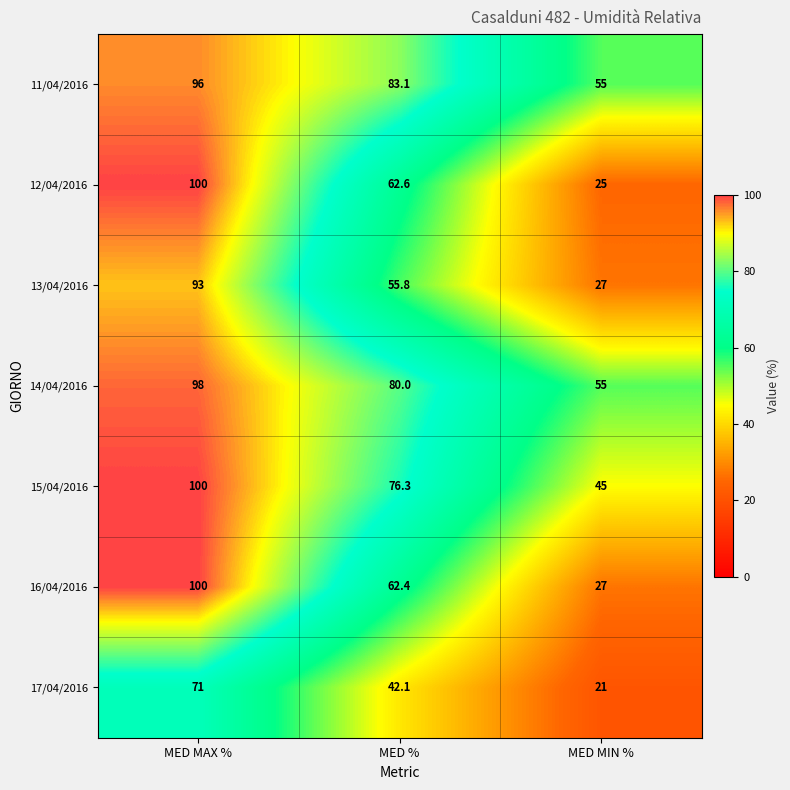

Which category has the highest value across all series?

MED MAX %